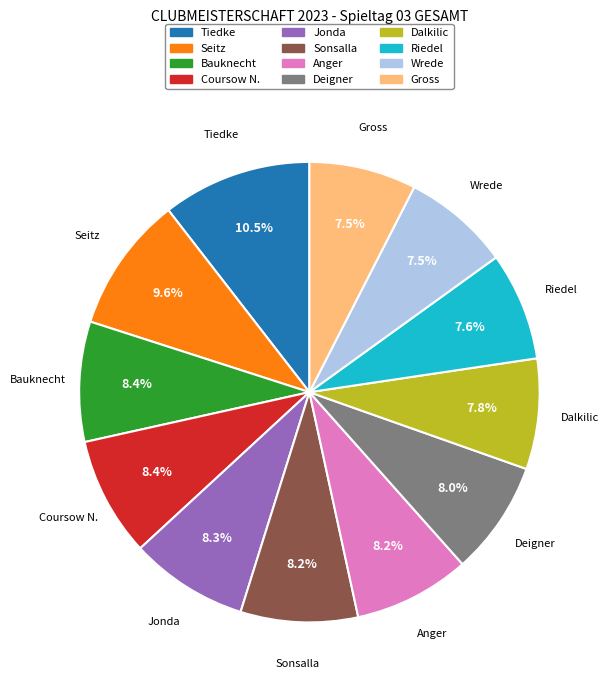

Which slice is the largest?

Tiedke